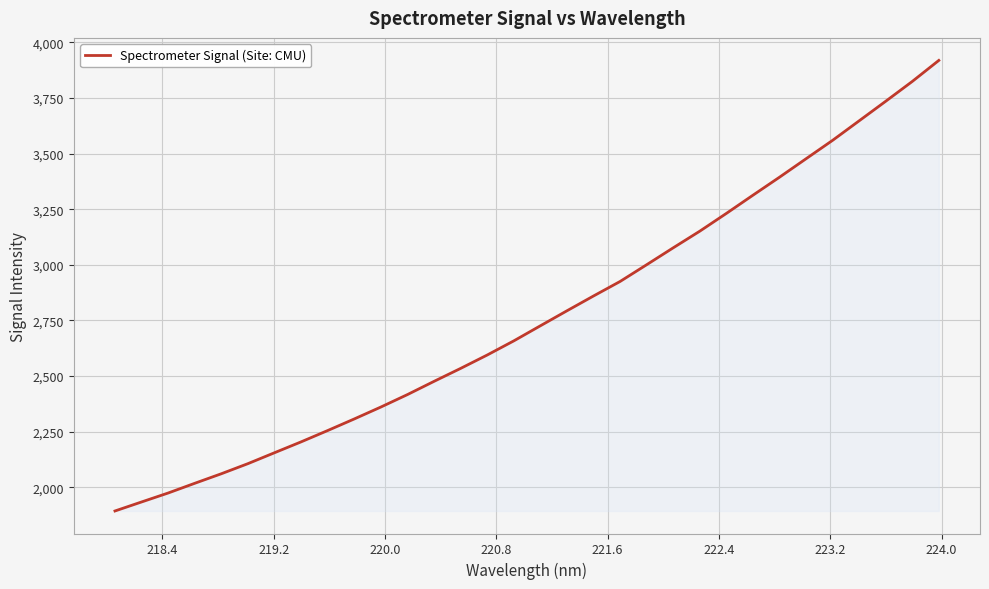

What is the difference between the maximum and minimum values?

2024.5